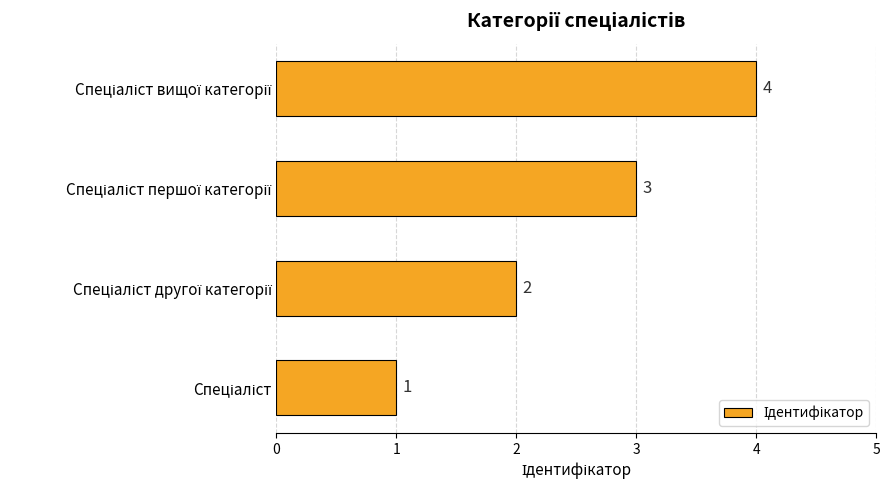

What is the greatest value displayed?

4